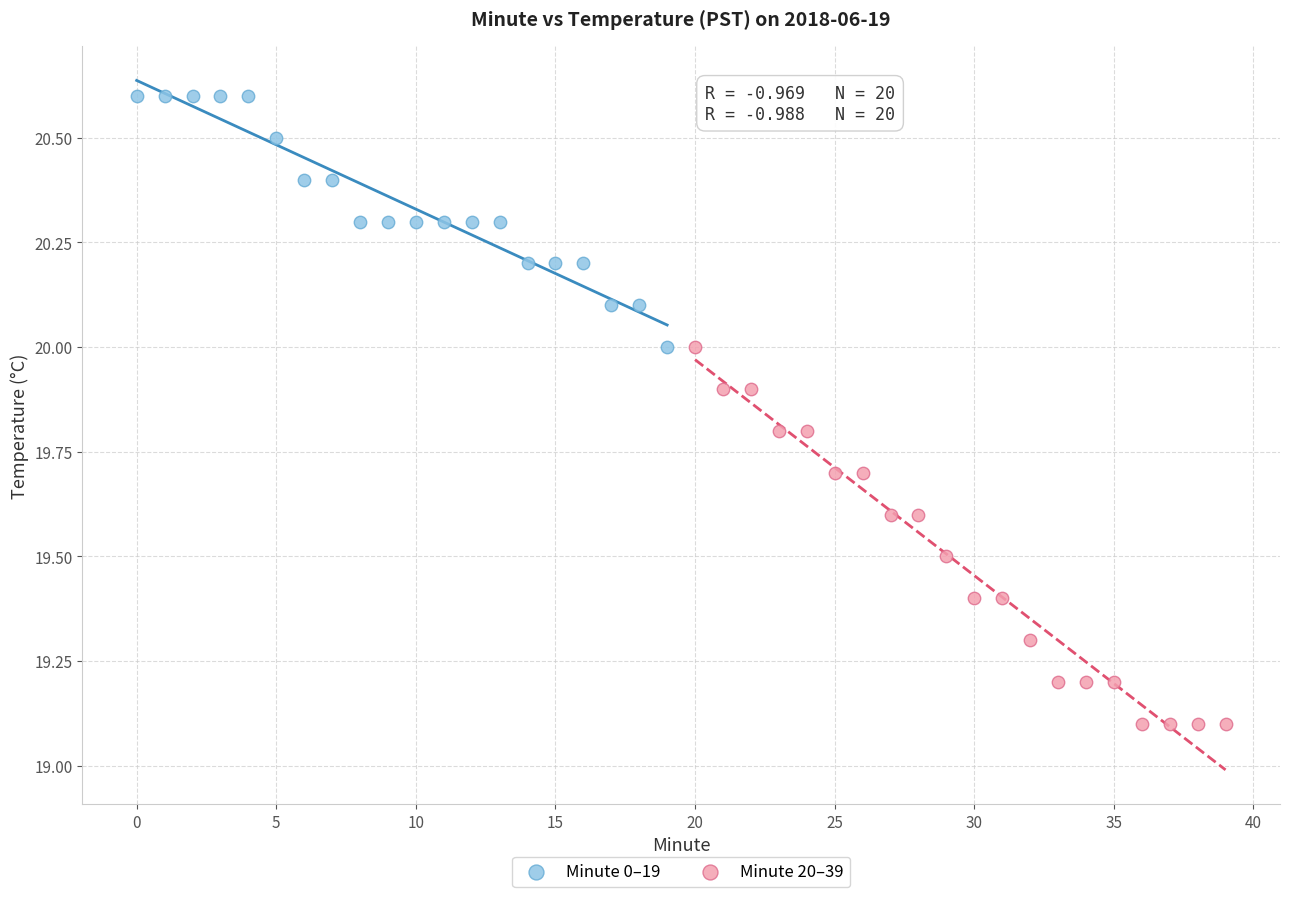

Which series reaches the maximum Y coordinate?

Minute 0–19